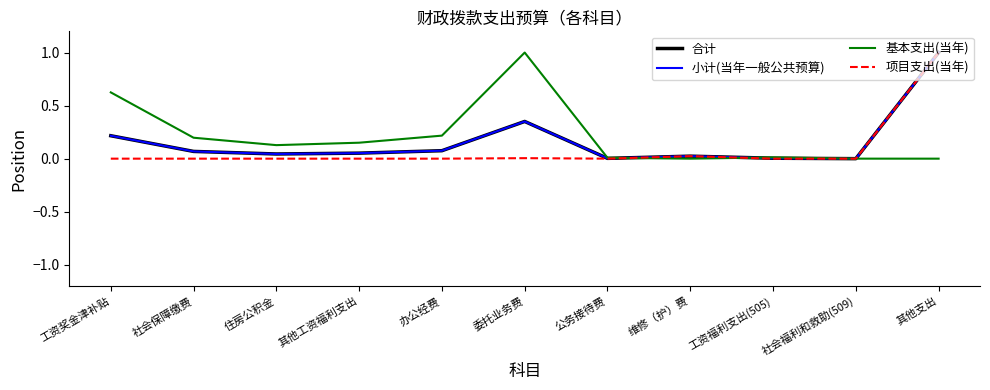

Does the chart have visible grid lines?

No